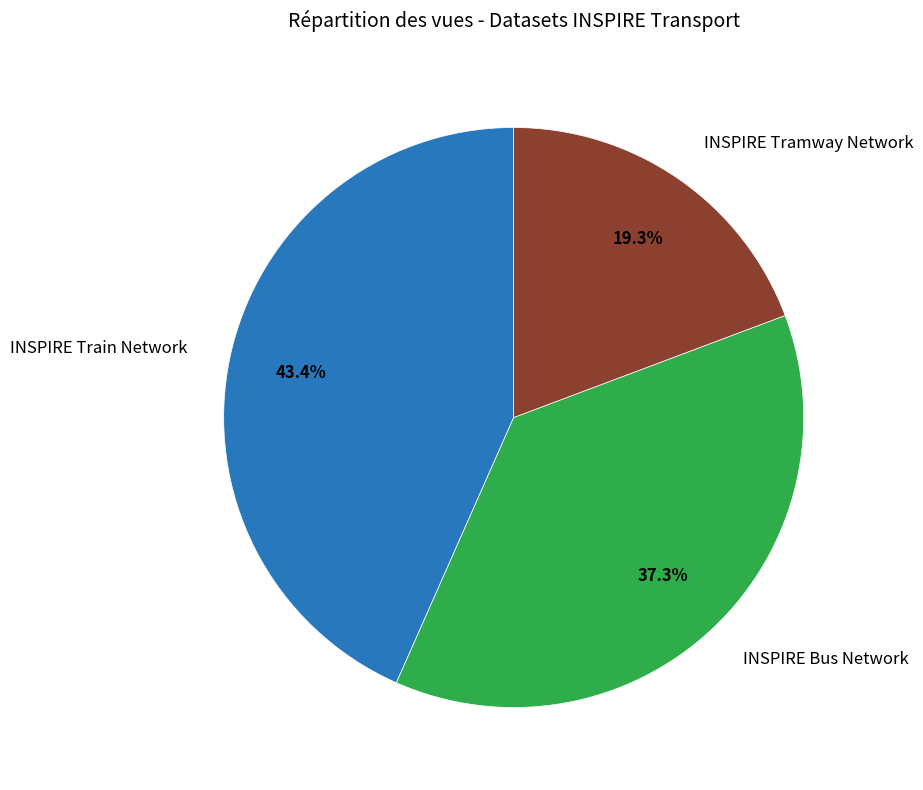

Is there a majority slice in this chart?

No